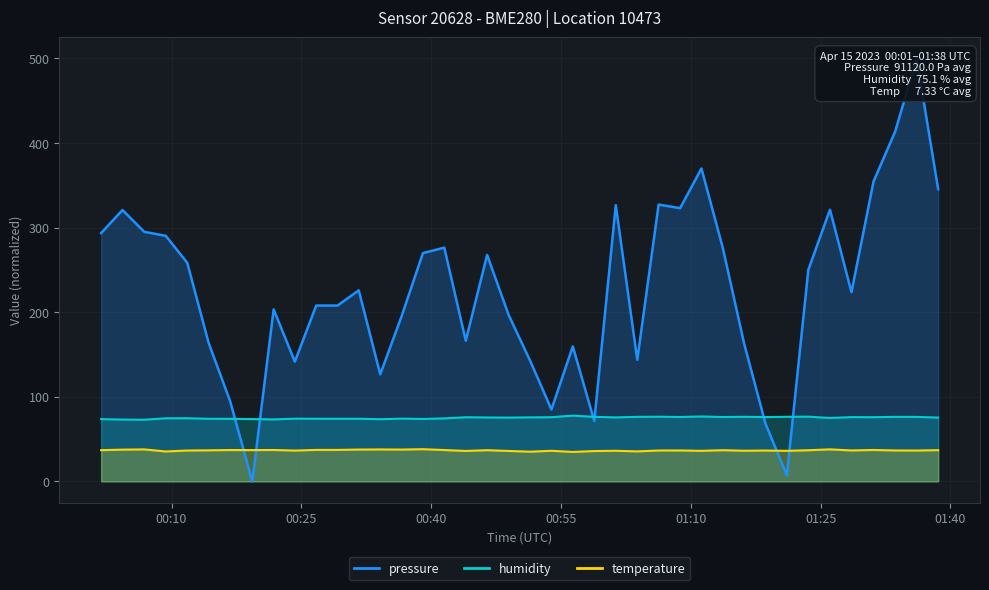

At how many categories does at least one series exceed 148?

30